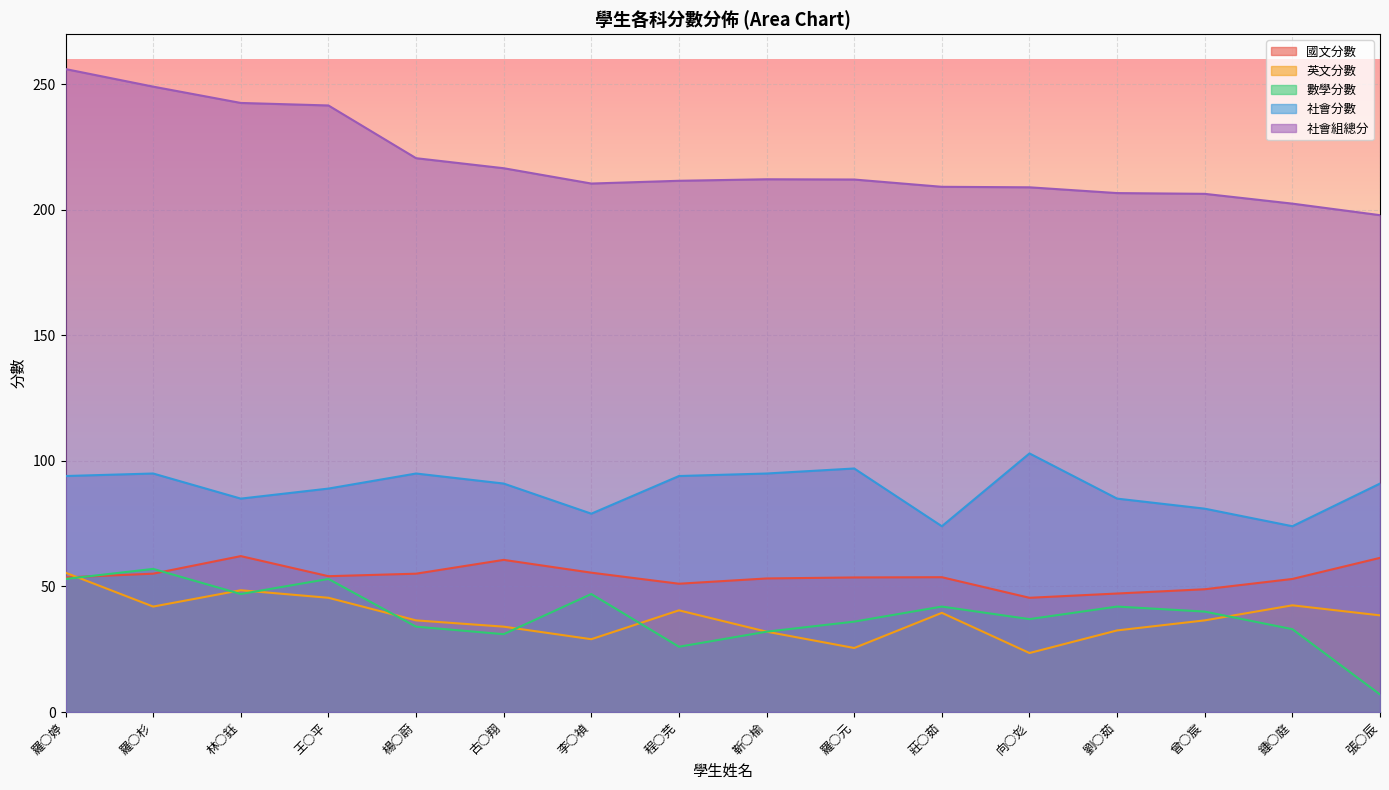

Which category has the highest value in the 社會組總分 series?

羅○婷